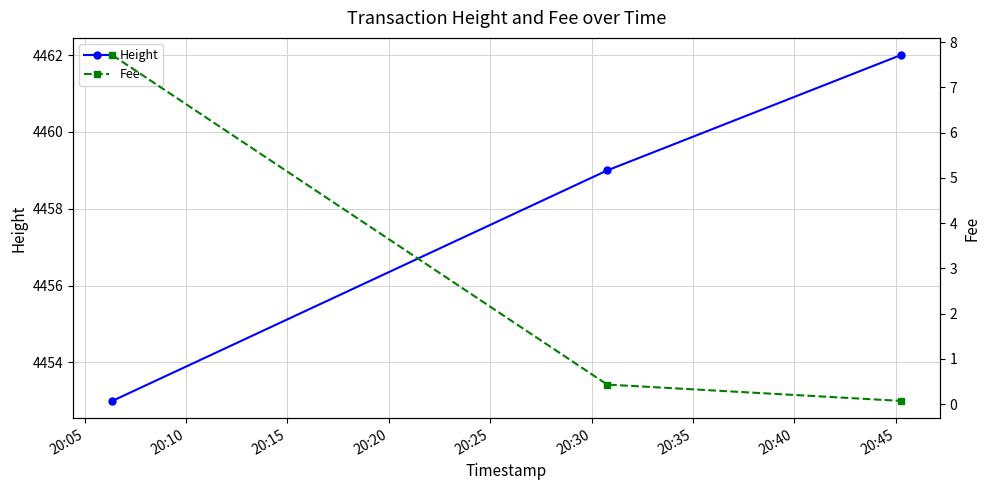

What is the value of the Height point at the 3rd from the left?

4462